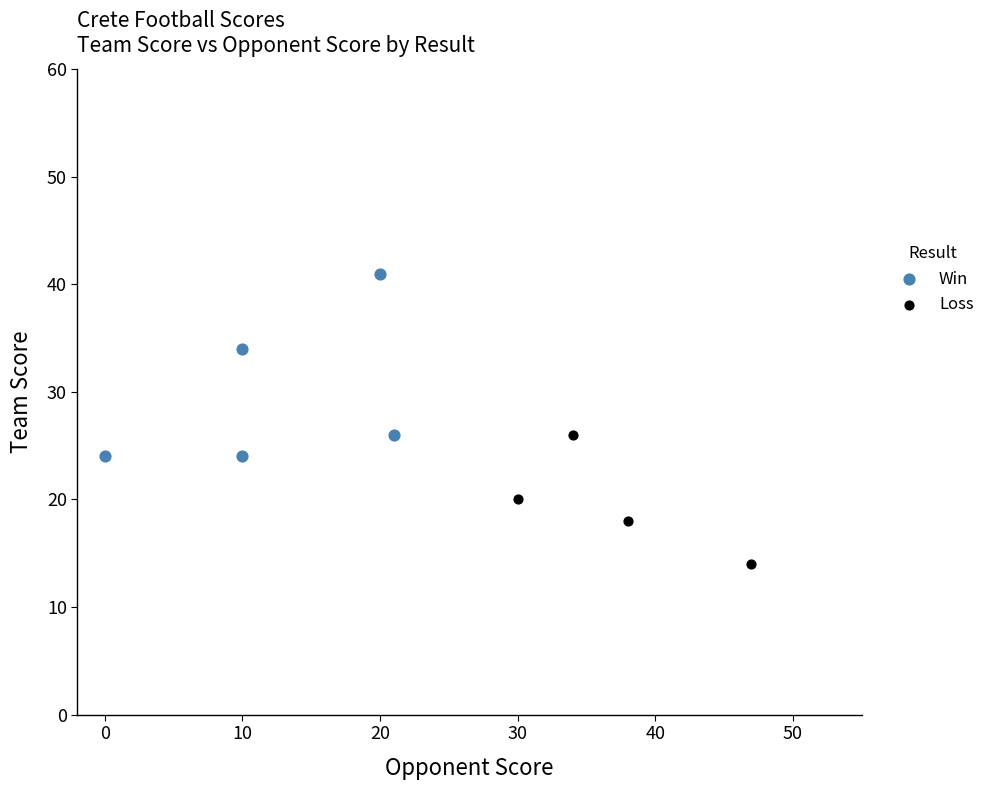

Which series contains the highest Y value?

Win